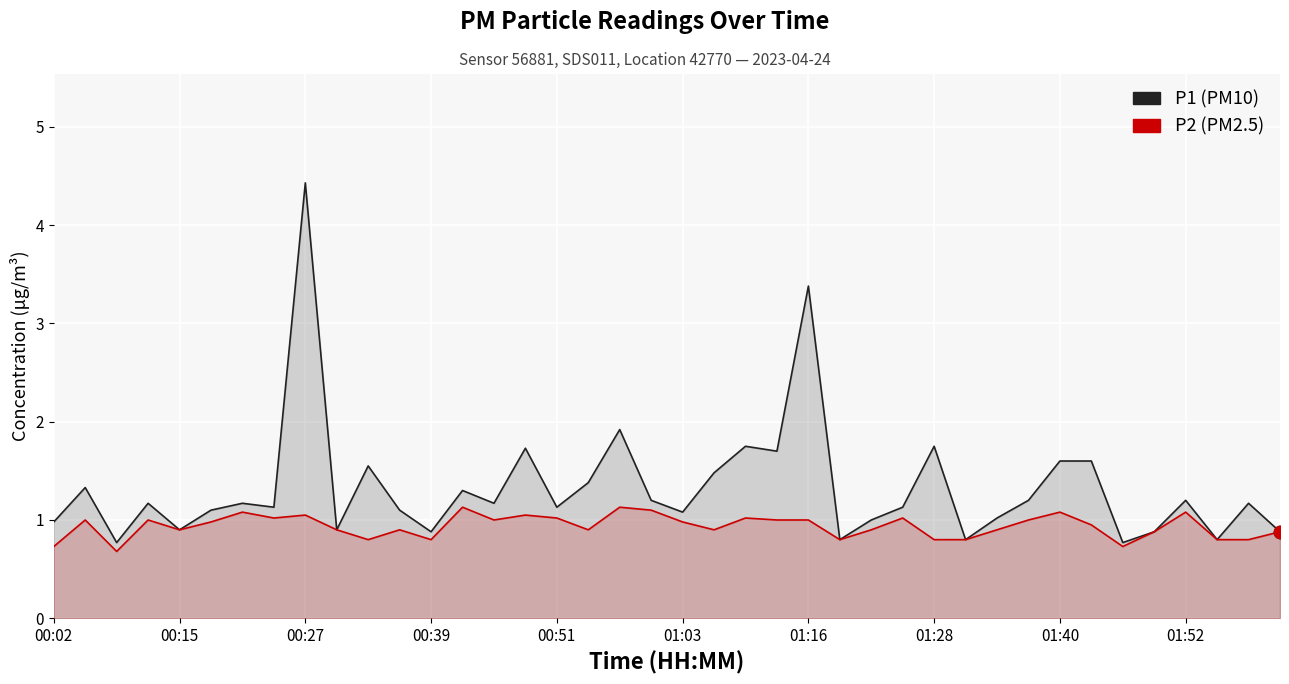

At how many categories does at least one series exceed 3?

2